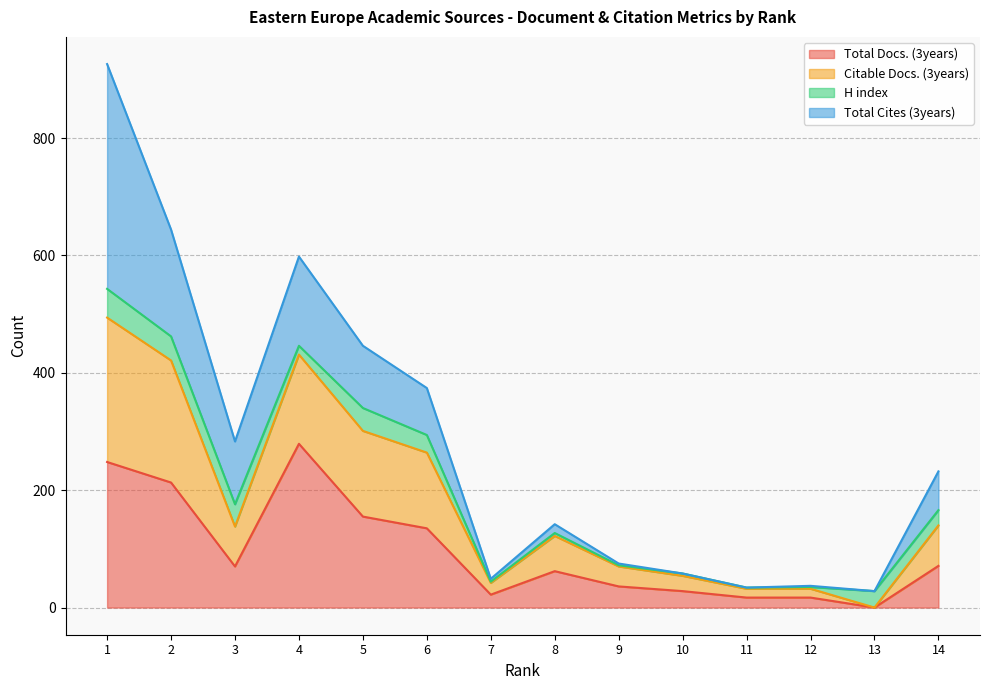

Rank the categories by Citable Docs. (3years) value from lowest to highest.

13, 11, 12, 7, 10, 9, 8, 14, 3, 6, 5, 4, 2, 1